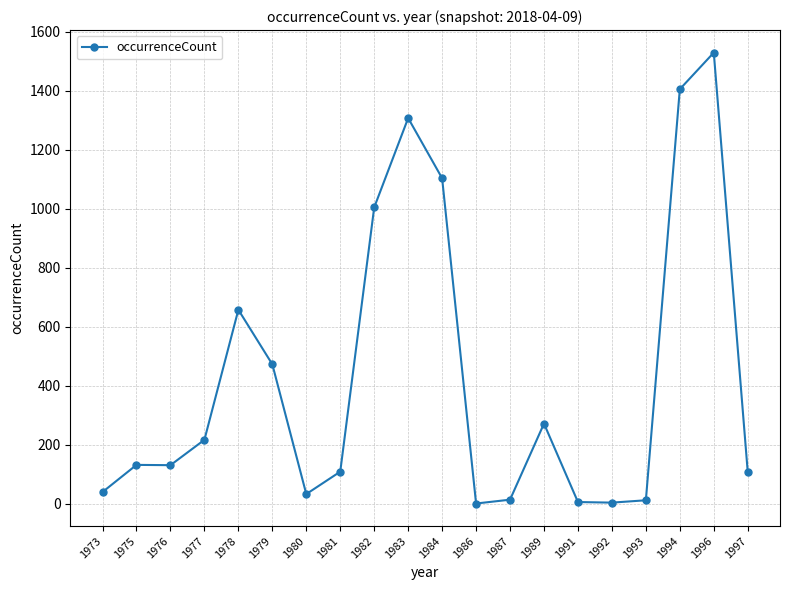

Is it true that the value at 1987 is 14?

True